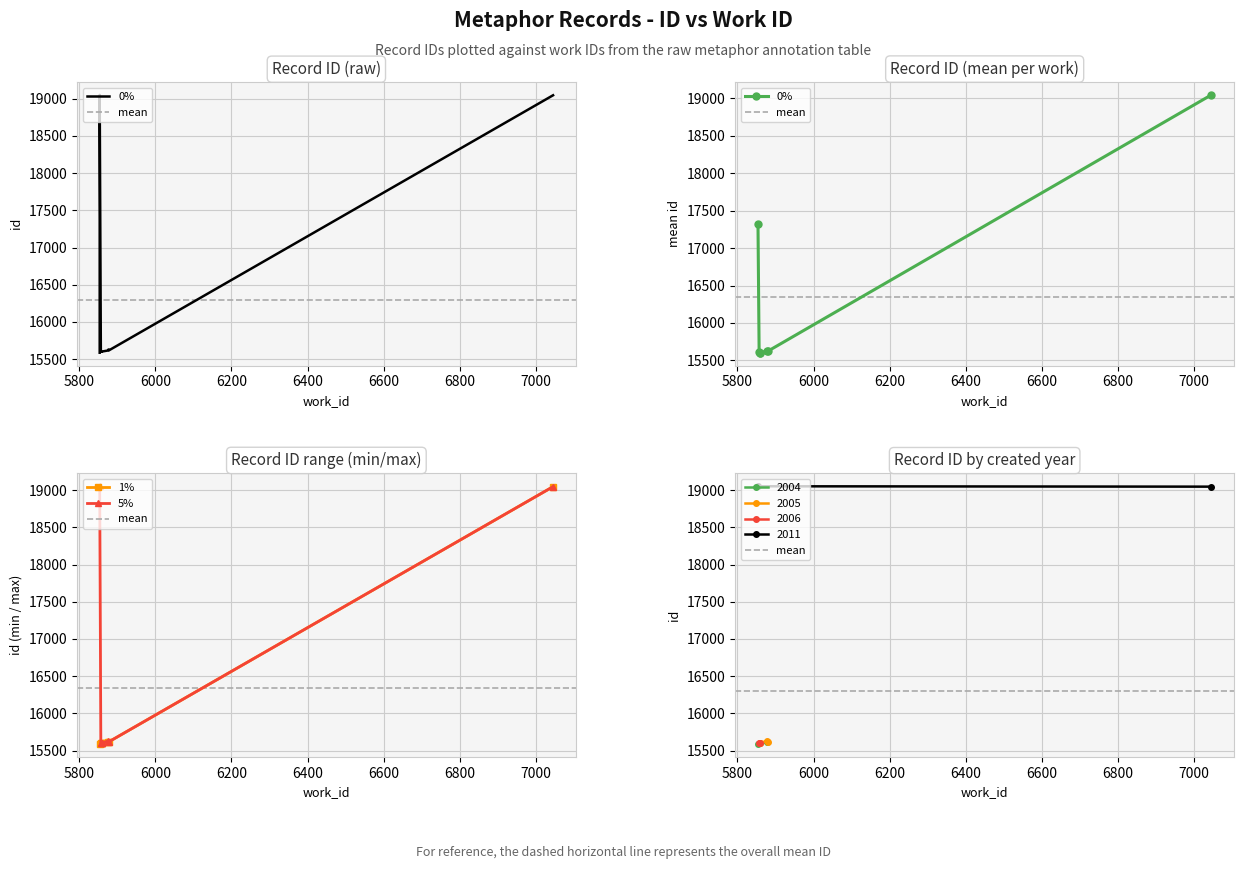

Read the value at 5859, to the nearest 50.

15600